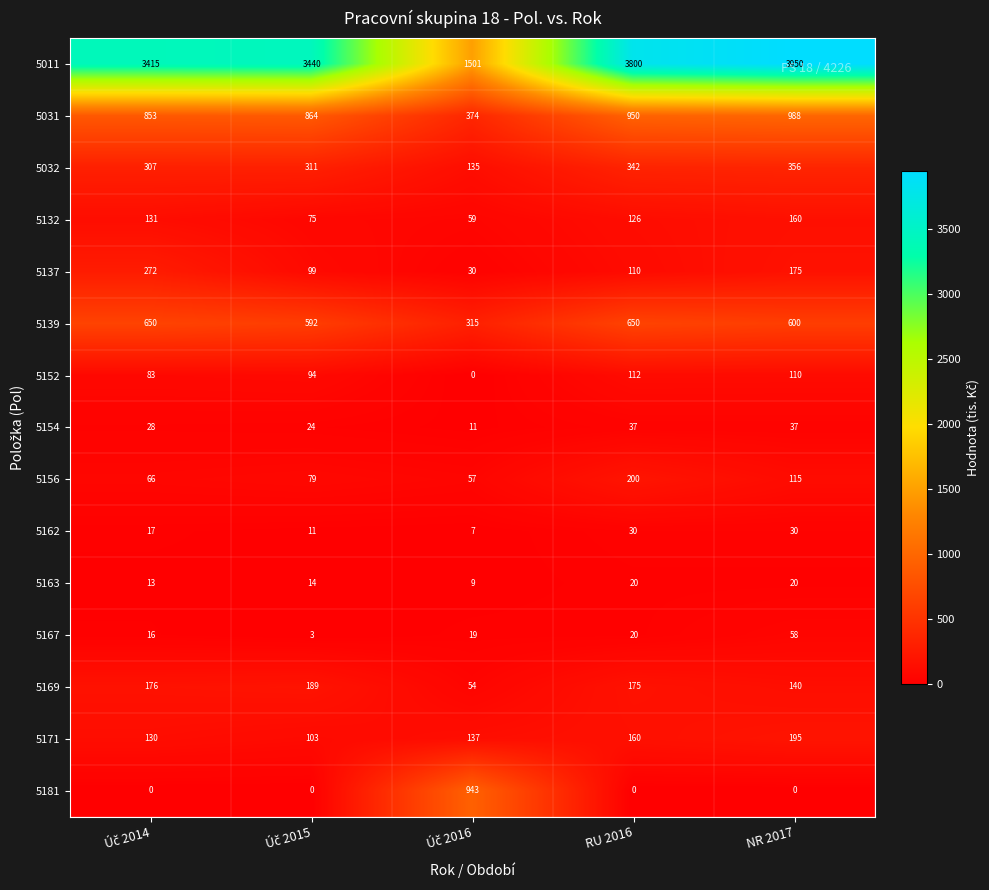

Which series has the largest total across all categories?

5011